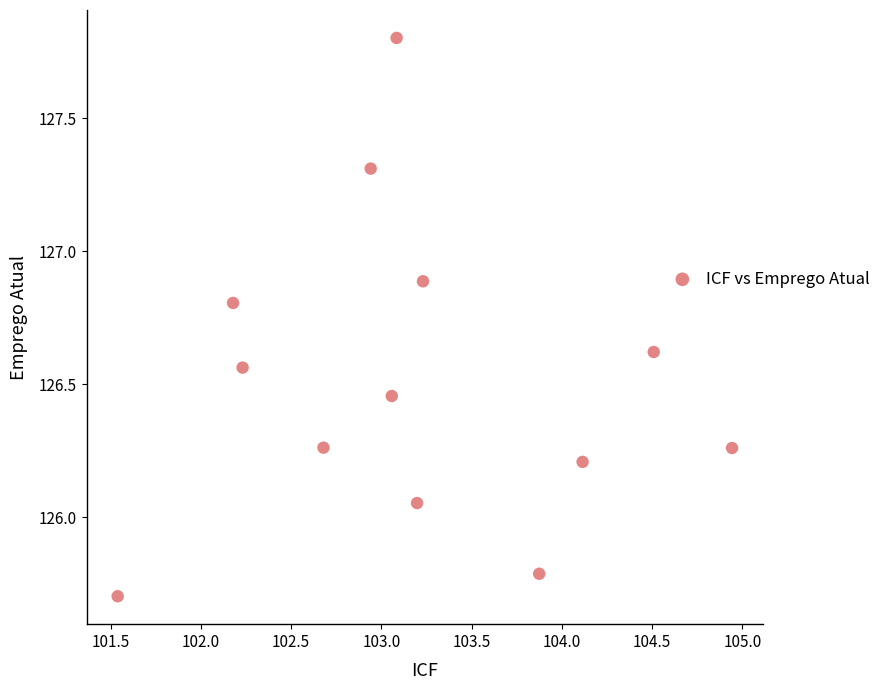

What is the range of Y values (max minus min)?

2.1